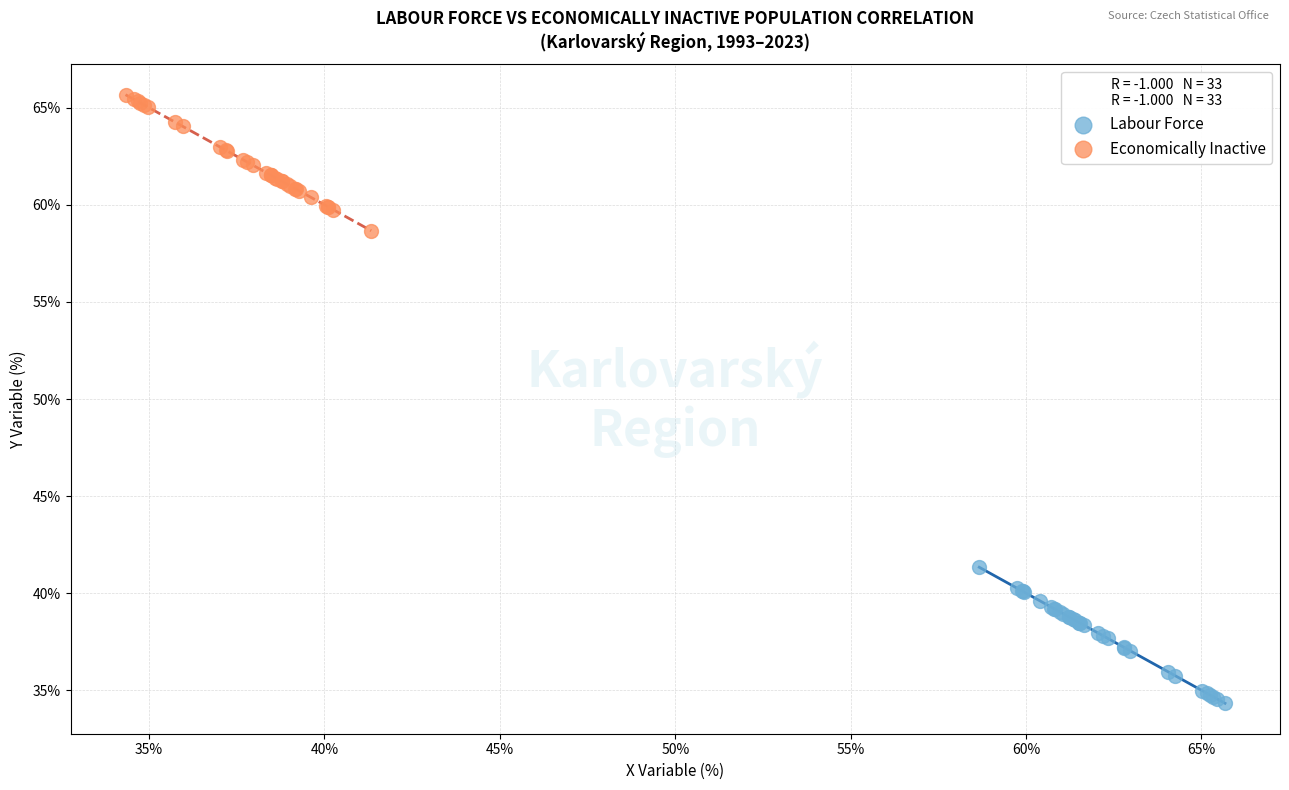

Which series contains the lowest Y value?

Labour Force